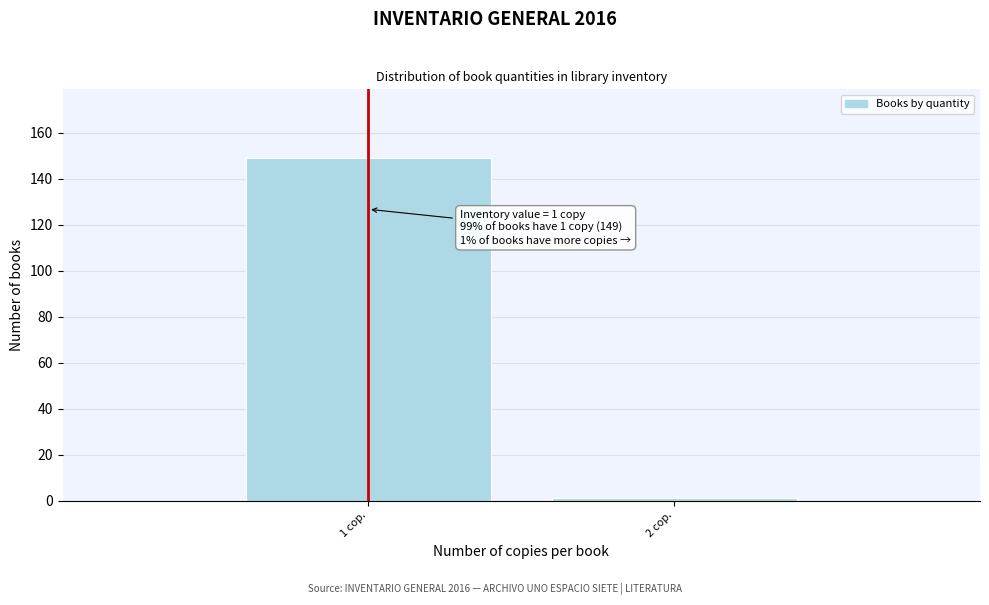

Reading right to left, extract all data points from this chart.

2 cop.=1	1 cop.=149